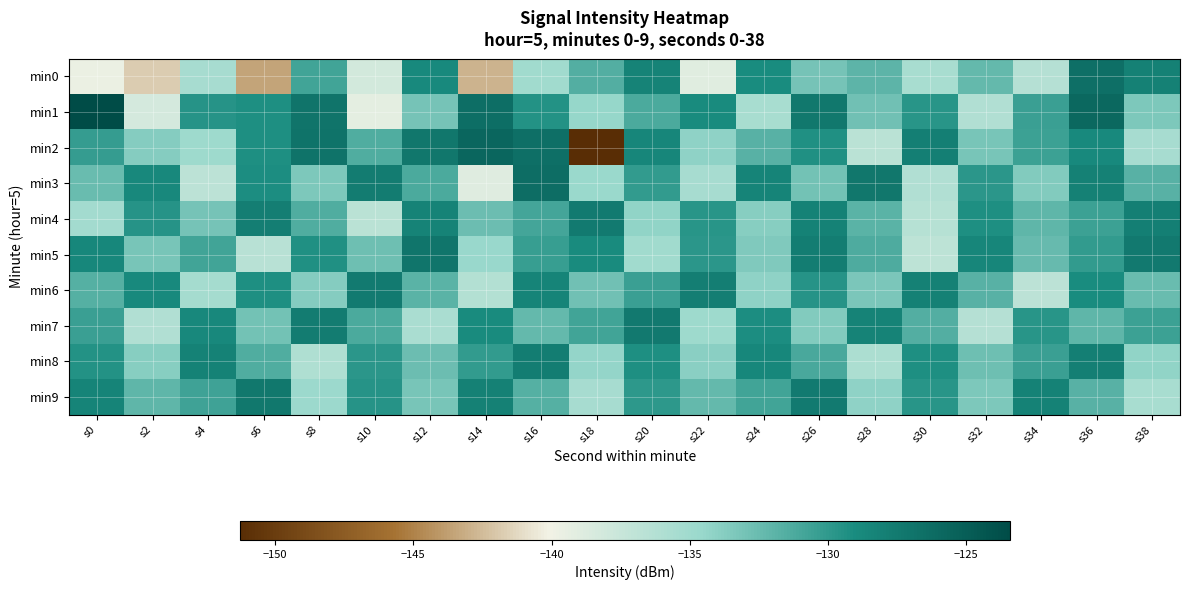

At which category is the sum across all series the highest?

s36